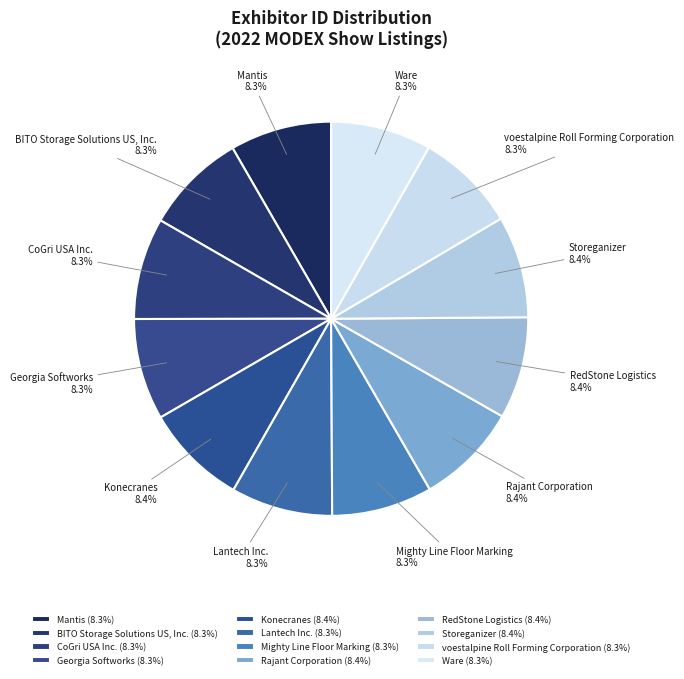

Is Storeganizer the majority of the pie?

No